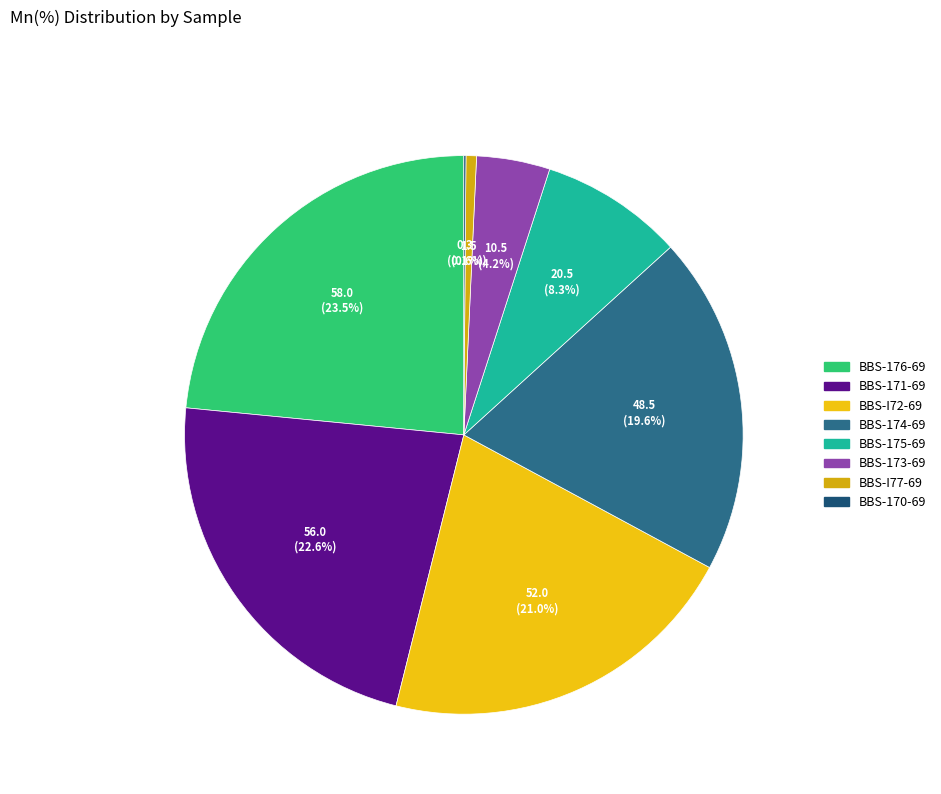

How many segments does this pie chart have?

8